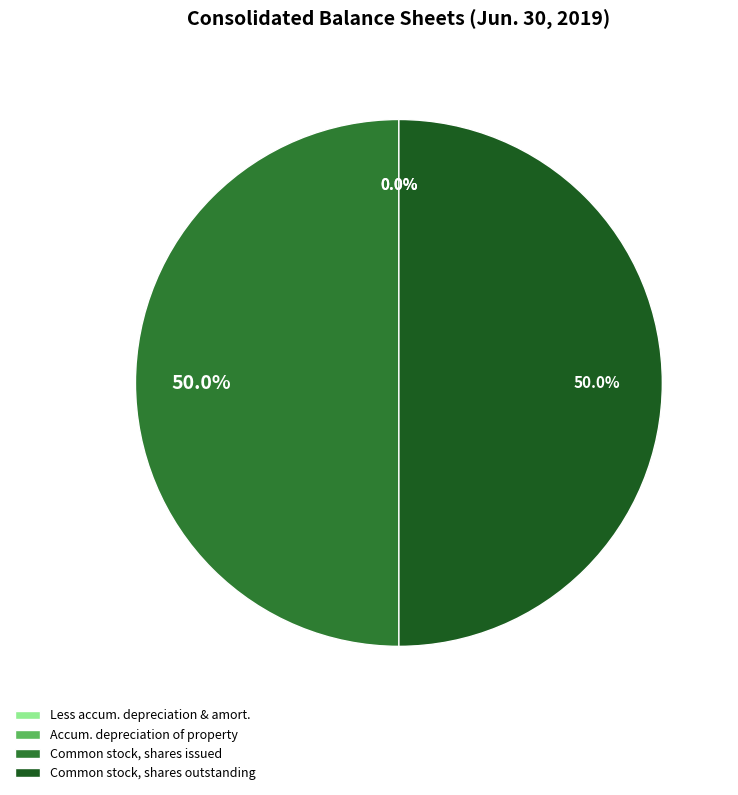

Is the sum of Common stock, shares issued and Common stock, shares outstanding greater than half?

Yes